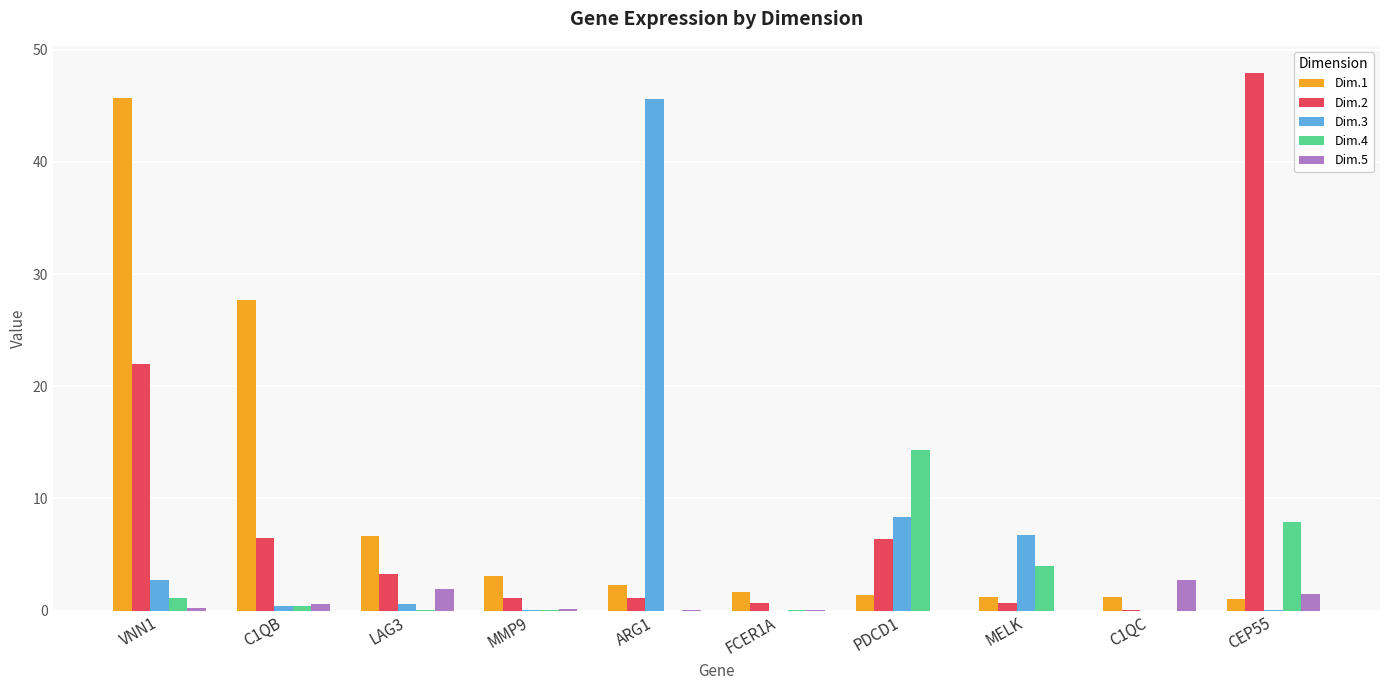

What value does the Dim.2 series have at LAG3?

3.3